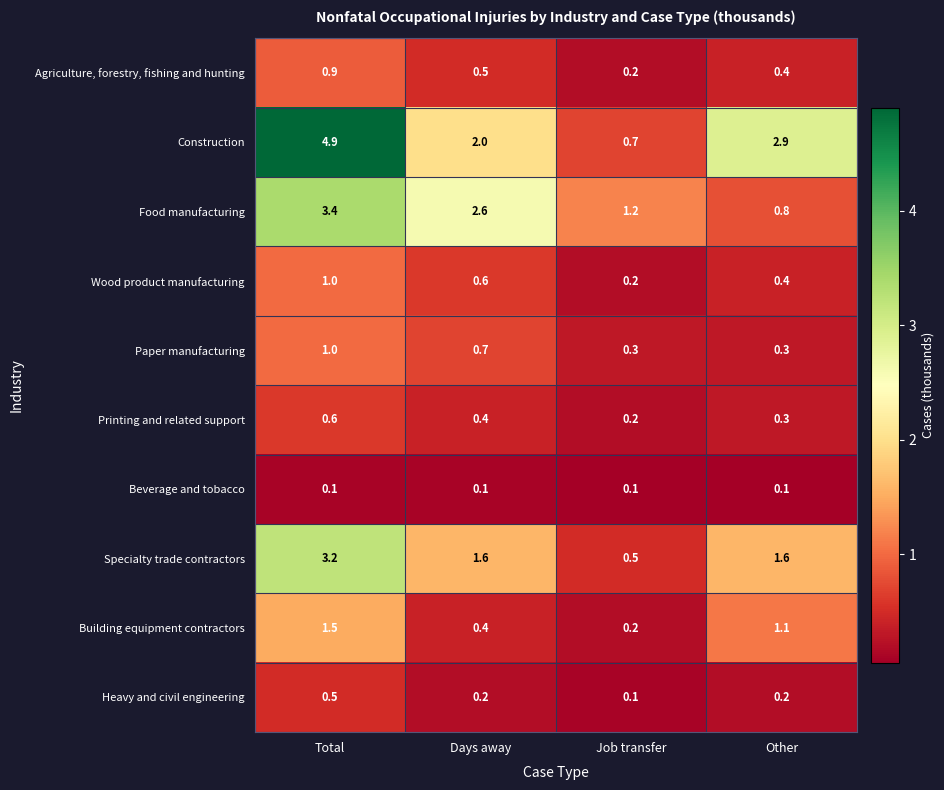

Where is Building equipment contractors nearest to the value 0?

Job transfer